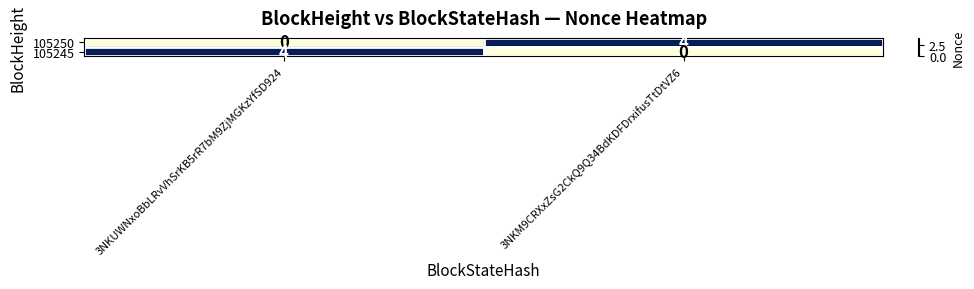

What is the difference between the 105245 values at 3NKUWNxoBbLRvVhSrKB5rR7bM9ZjMGKzYfSD924 and 3NKM9CRXxZsG2CkQ9Q34BdKDFDrxifusTtDtVZ6?

4